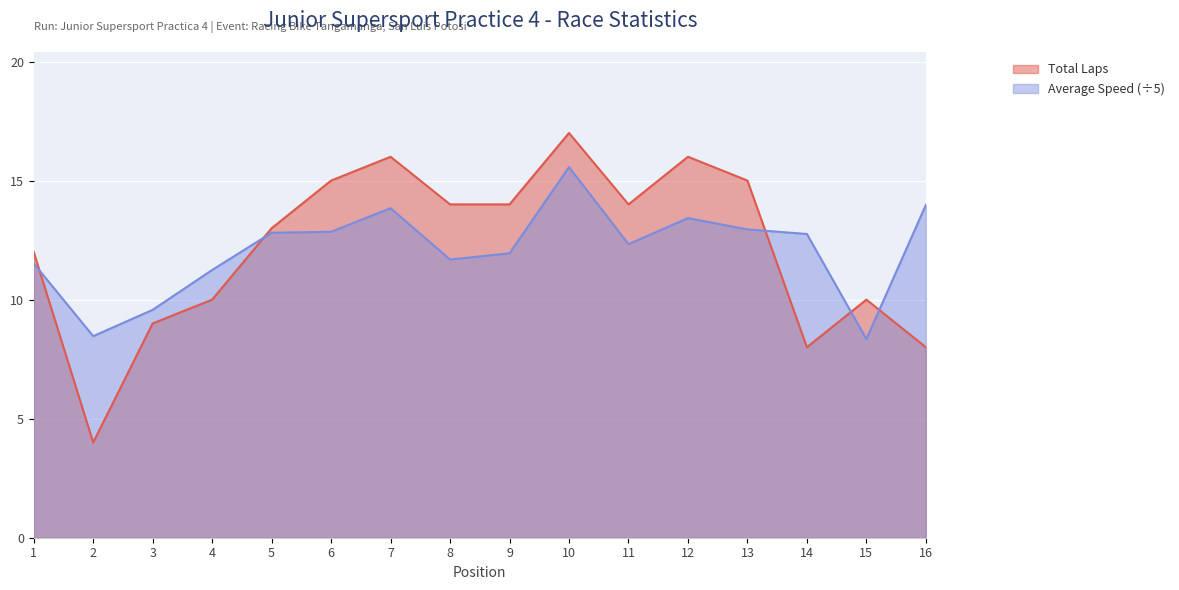

Which series changed the most between 12 and 15?

Total Laps